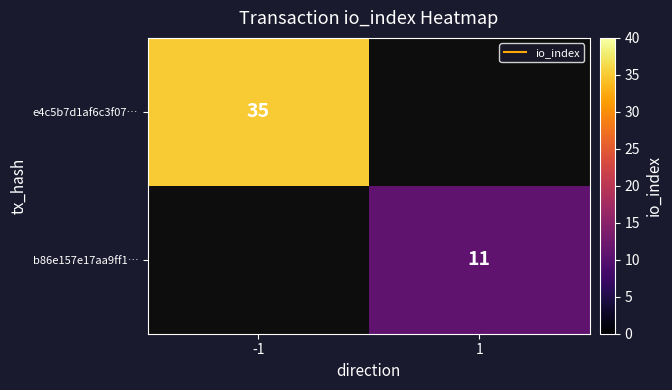

Which category has the lowest value across all series?

1